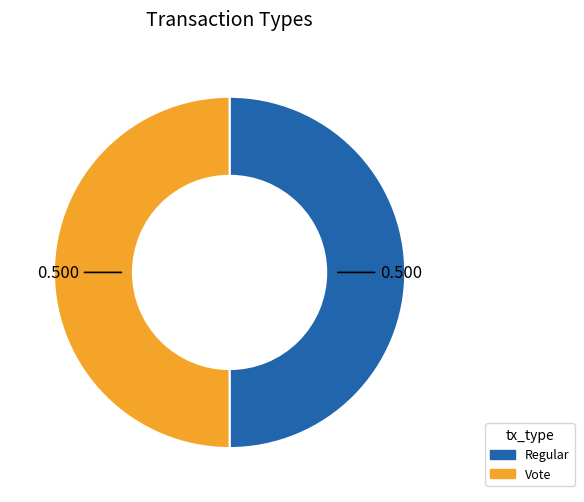

True or false: Regular accounts for 50% of the total.

True